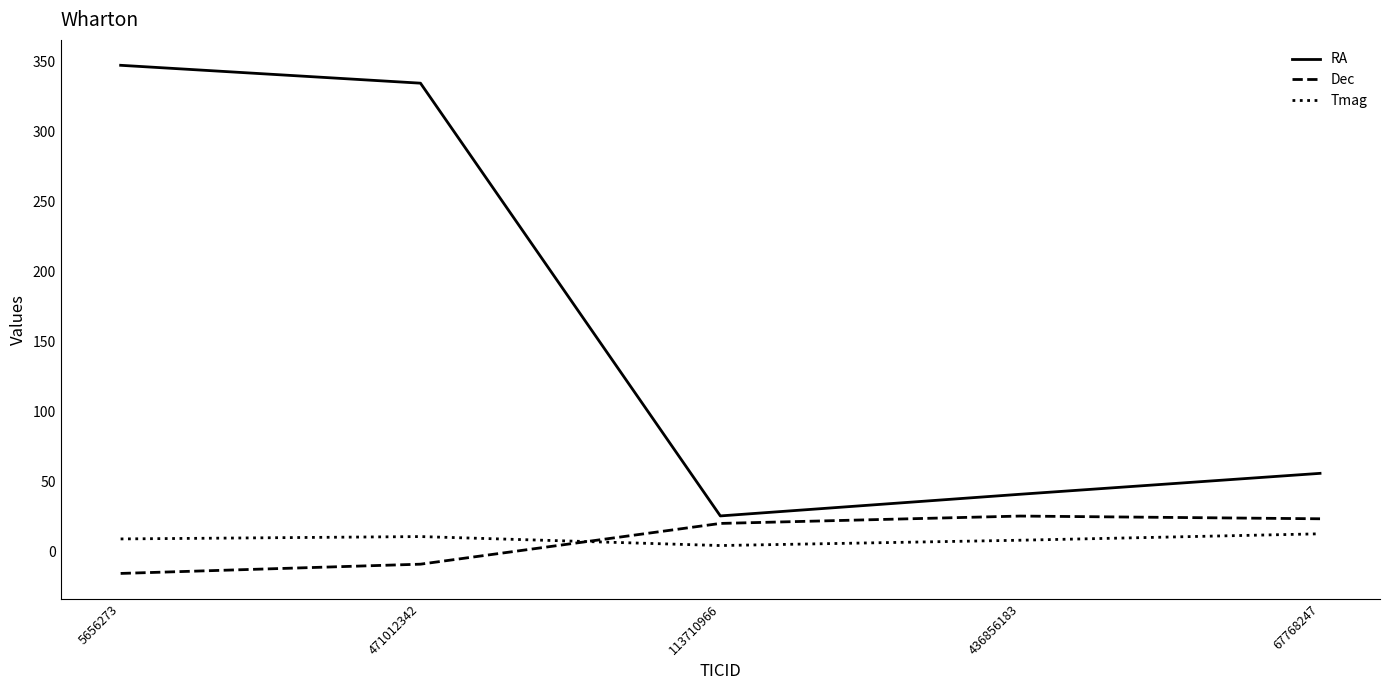

The value of Tmag at 5656273 is 9.2. True or false?

True